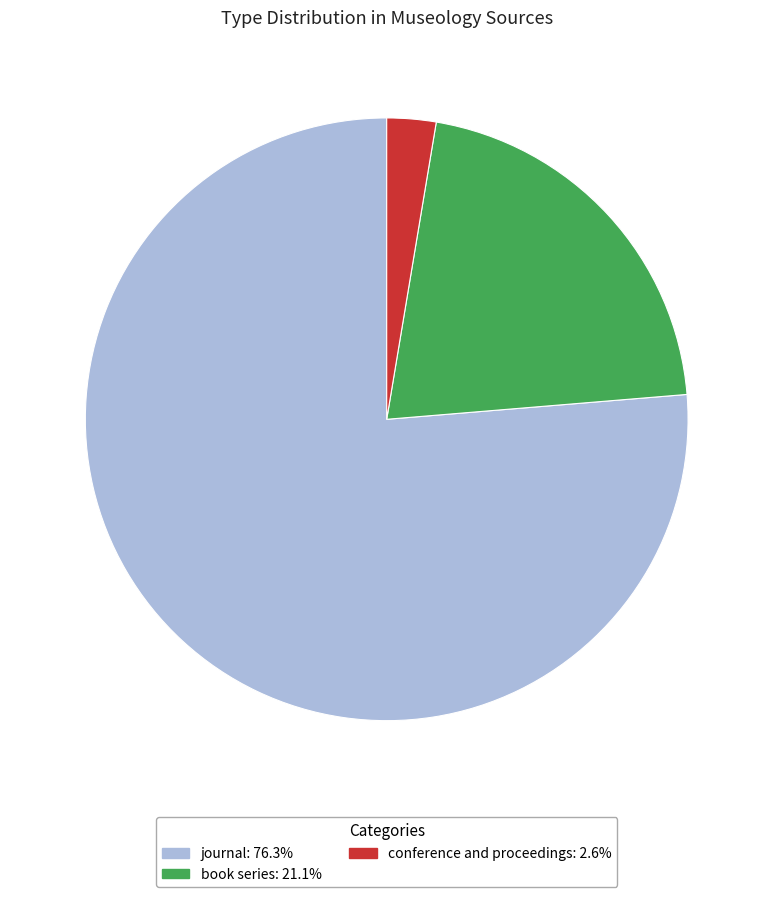

What is the smallest slice in the pie chart?

conference and proceedings